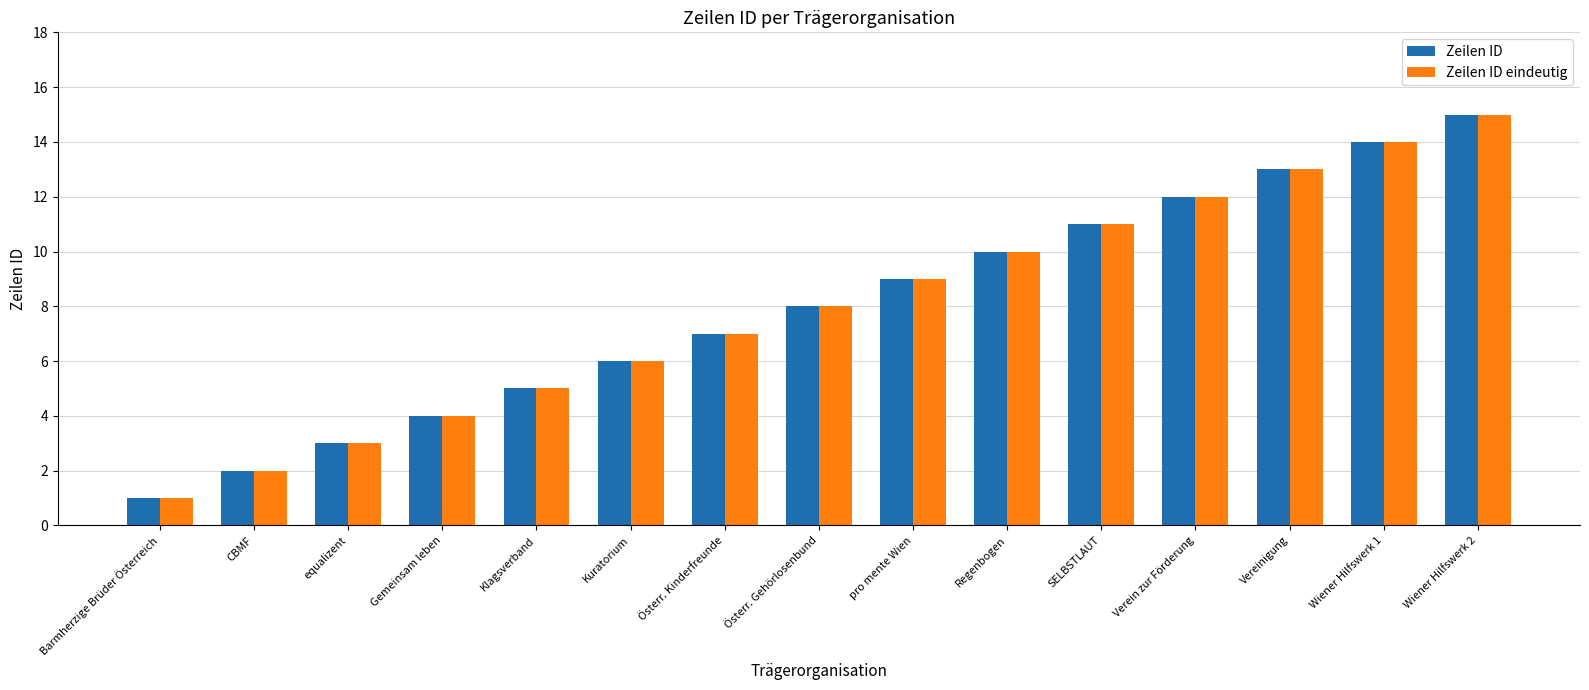

What is the difference between the maximum and minimum values in the Zeilen ID eindeutig series?

14